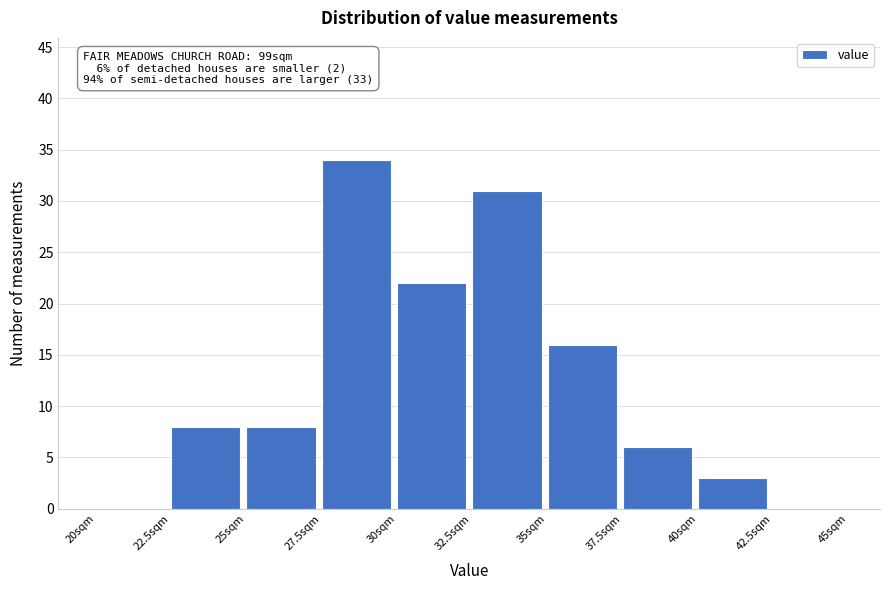

Which range on the x-axis has the tallest bar?

27.5 to 30.0